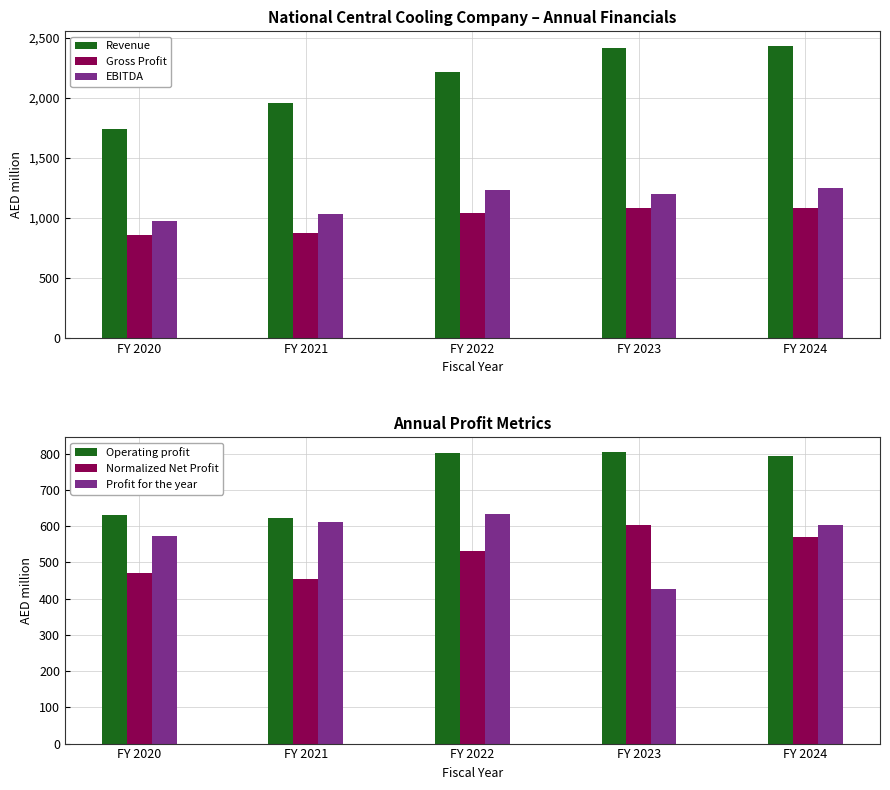

Rank the series at FY 2021 from lowest to highest value.

Normalized Net Profit, Profit for the year, Operating profit, Gross Profit, EBITDA, Revenue